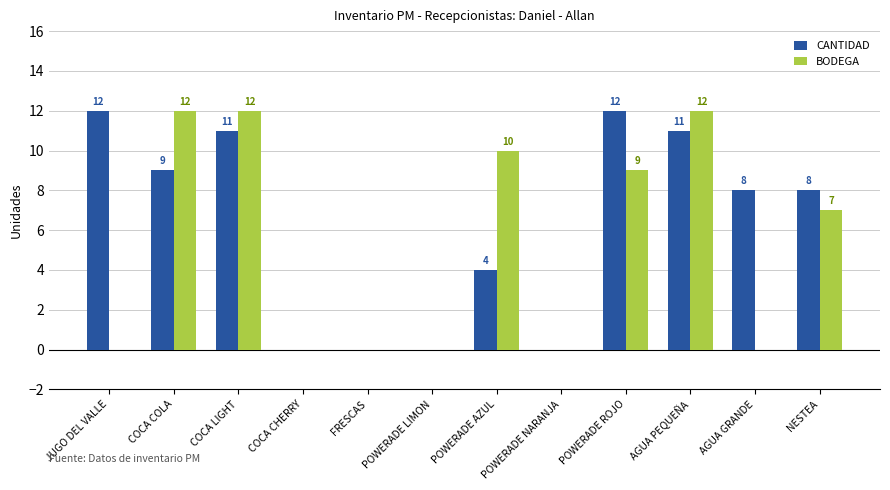

Reading right to left, extract all data points from this chart.

CANTIDAD: 8	8	11	12	0	4	0	0	0	11	9	12
BODEGA: 7	0	12	9	0	10	0	0	0	12	12	0